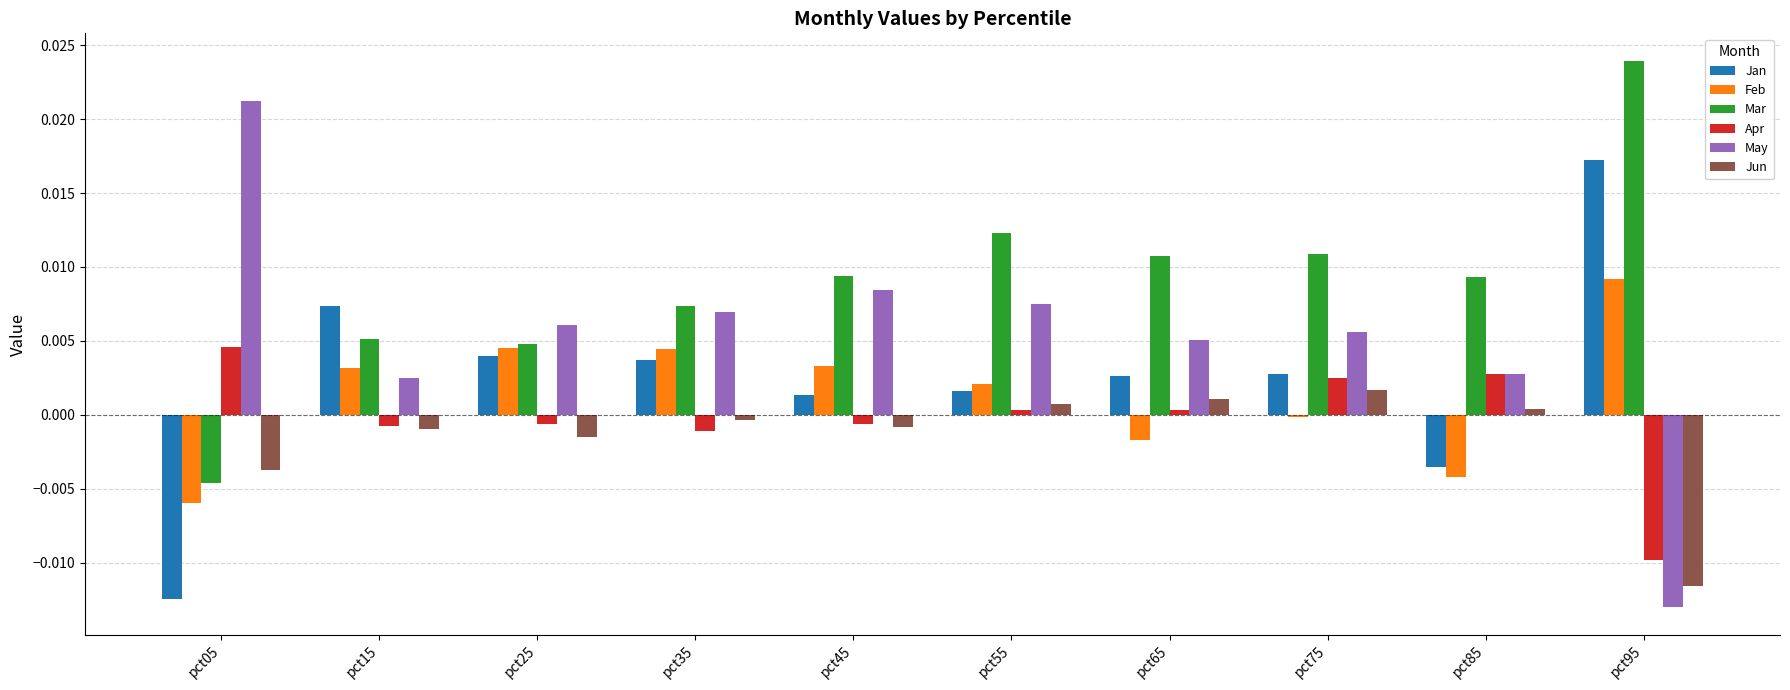

How many values in Jun are below zero?

6